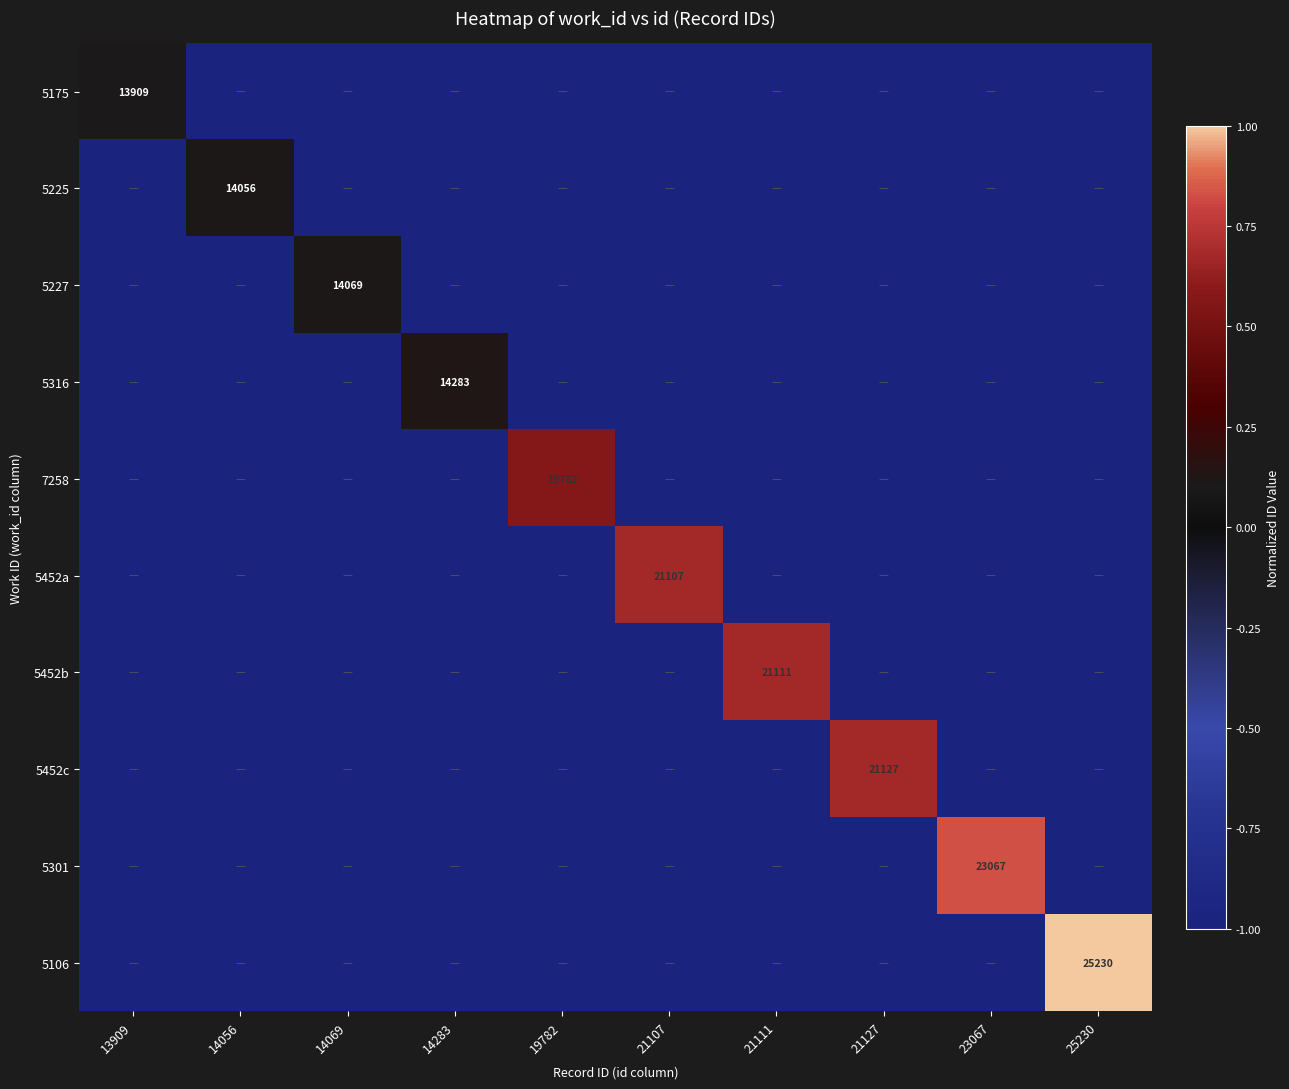

Is it true that 5452c equals 6136 at 21127?

False